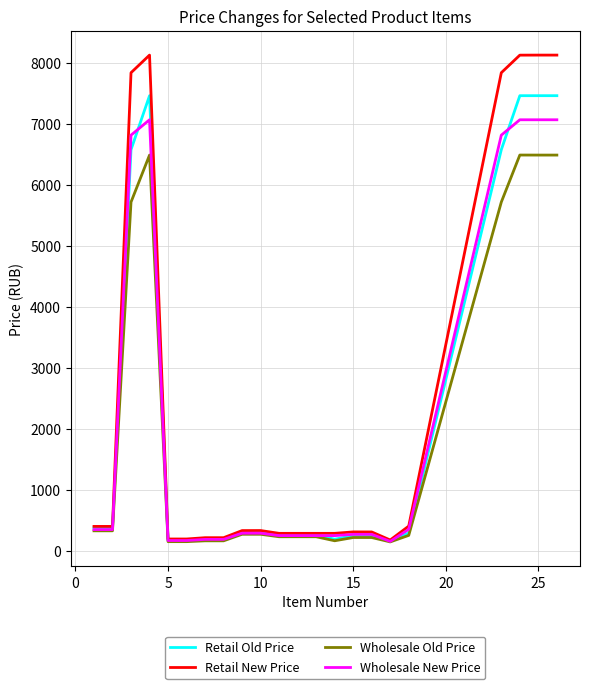

True or false: Wholesale New Price has more than 0 points higher than both neighbors.

True